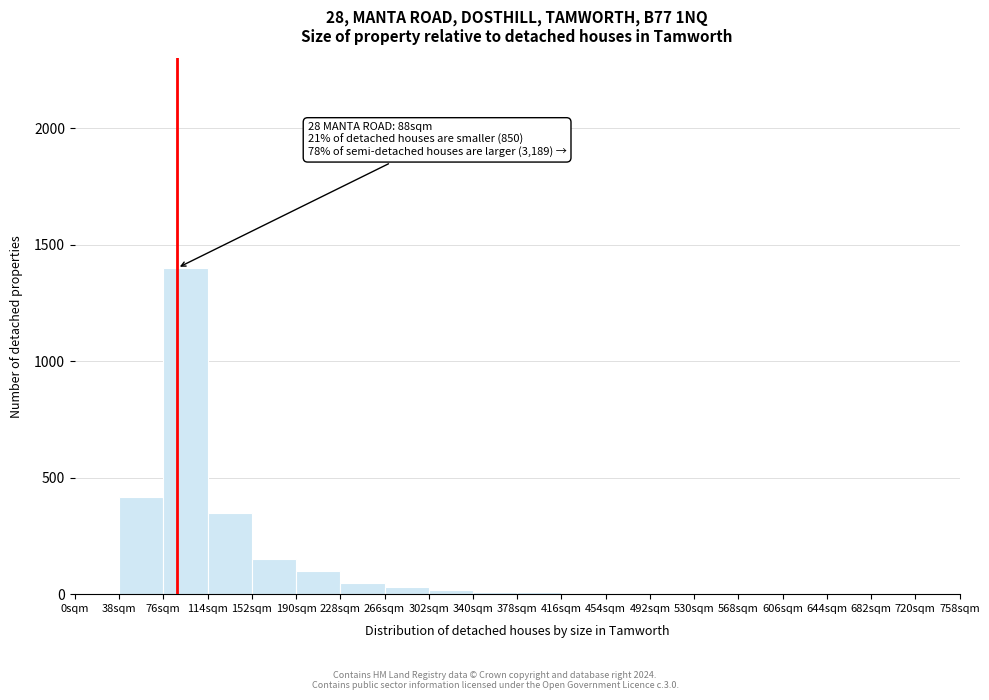

Over which range of the x-axis is the bar tallest?

76 to 114